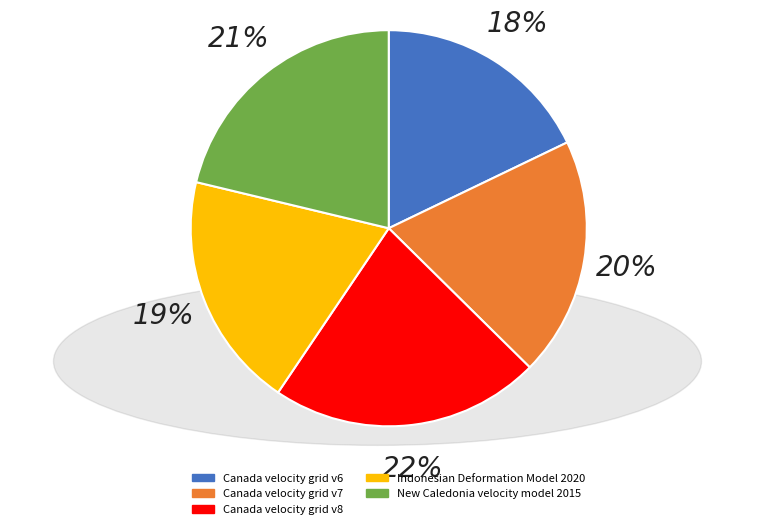

Between New Caledonia velocity model 2015 and Canada velocity grid v7, which is larger?

New Caledonia velocity model 2015